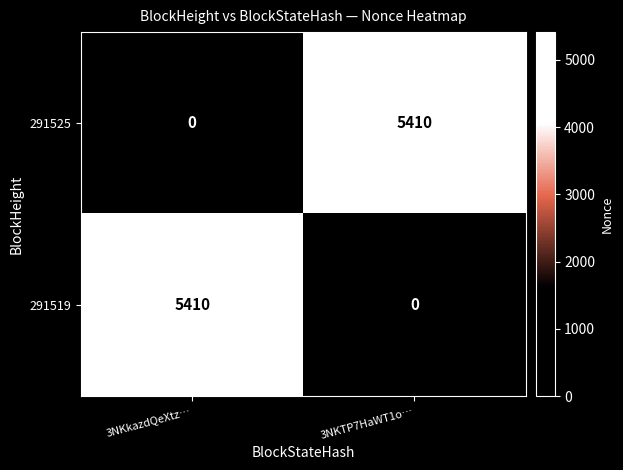

At which label does 291519 reach its peak?

3NKkazdQeXtz…